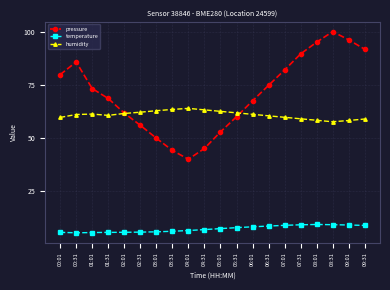

List the series in order of their peak value, lowest first.

temperature, humidity, pressure